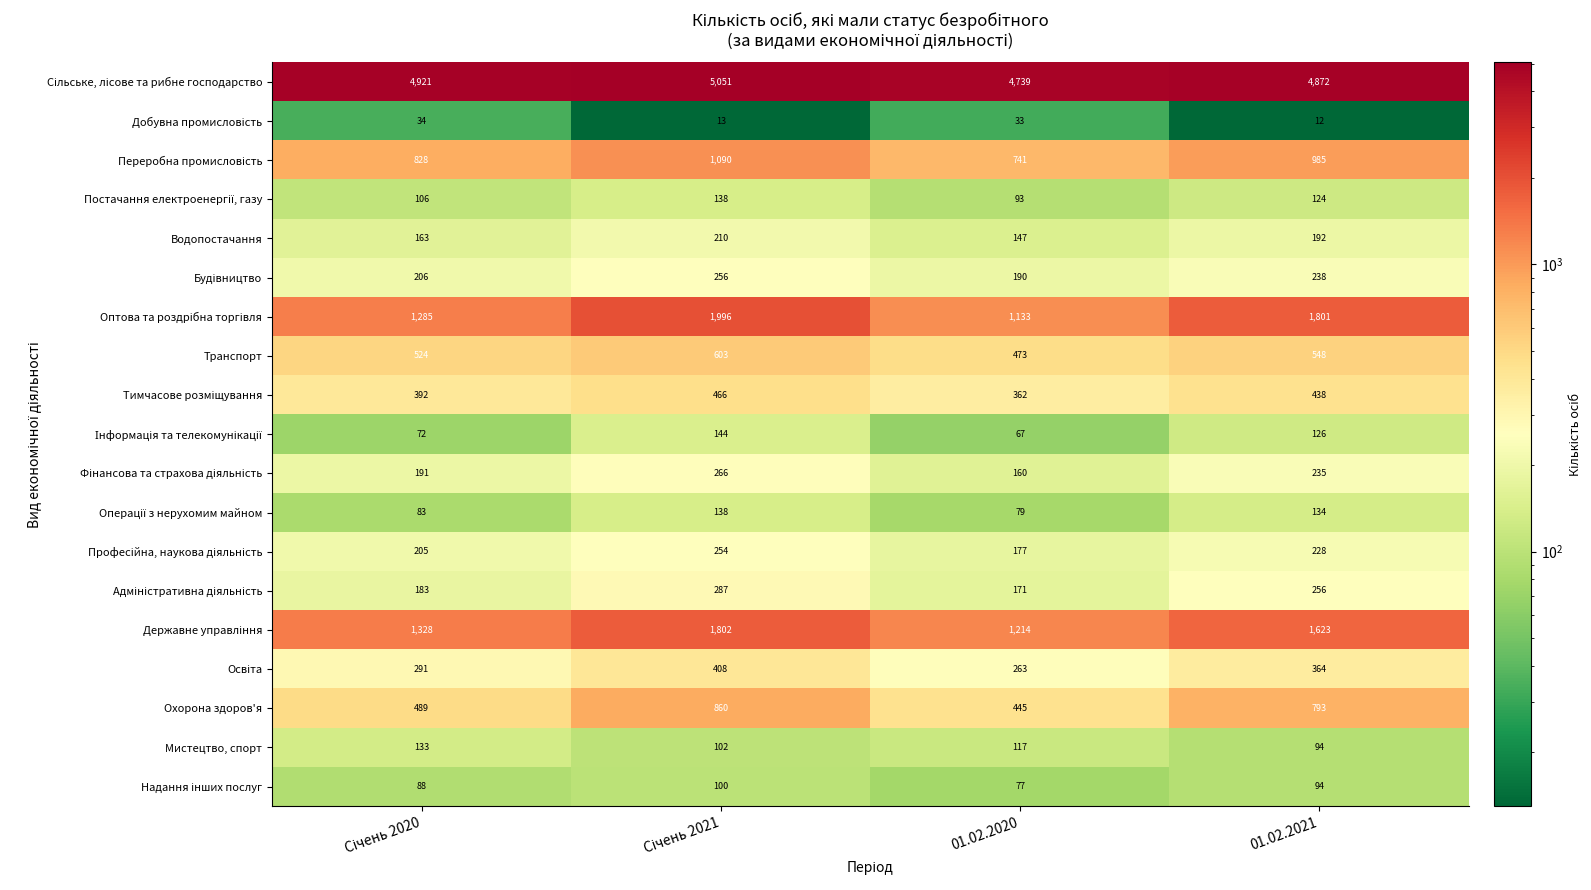

At how many categories does at least one series exceed 3549?

4